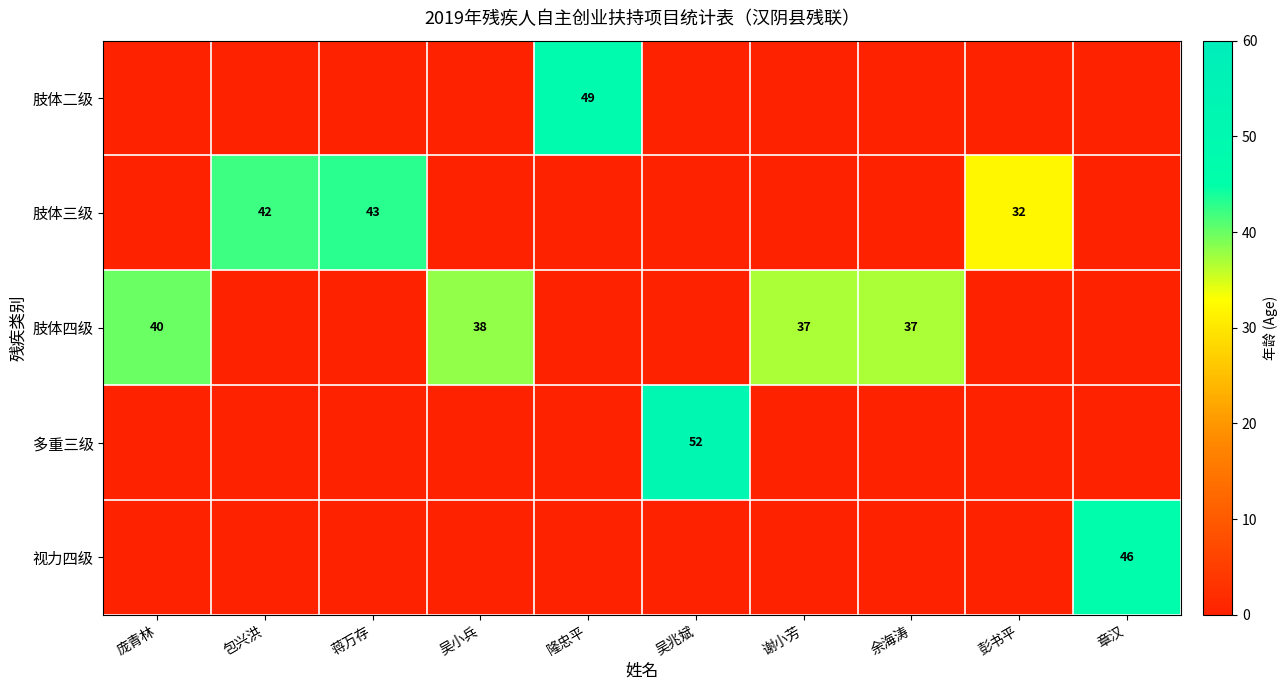

At which label is 肢体四级 closest to 20?

谢小芳